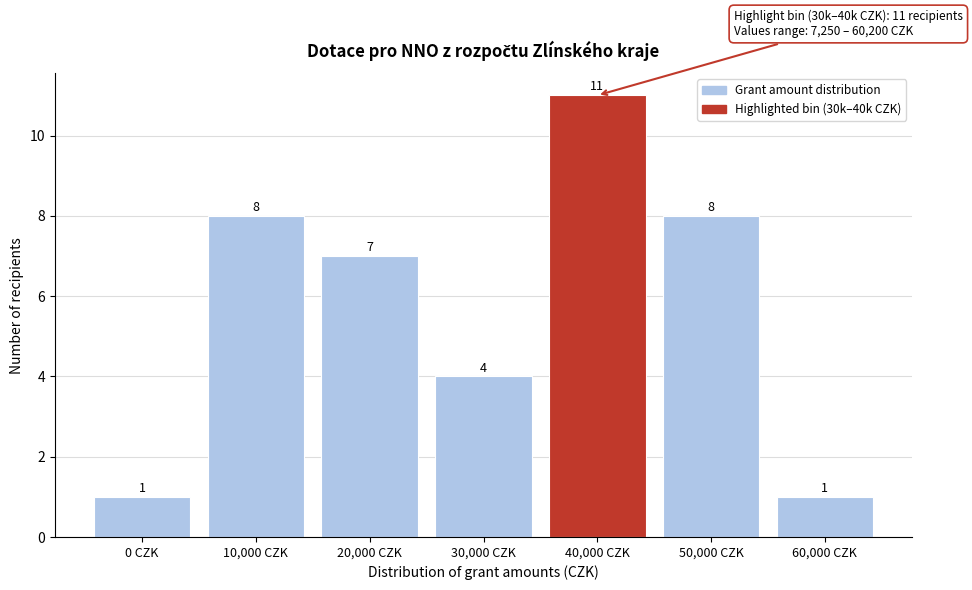

Reading left to right, list all the values displayed in this chart.

1	8	7	4	11	8	1